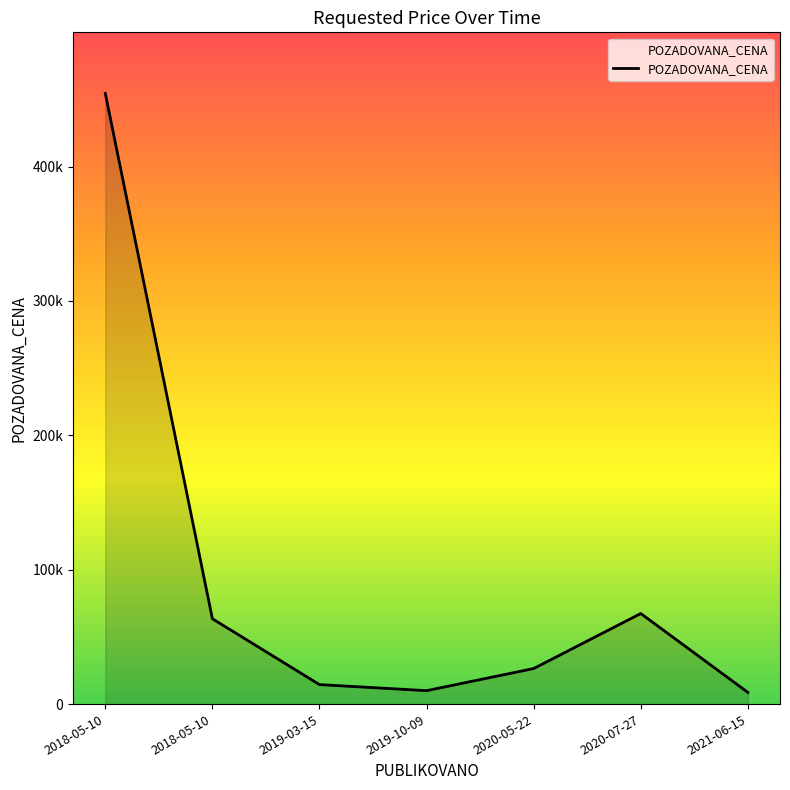

The value at 2019-03-15 is 14500. True or false?

True